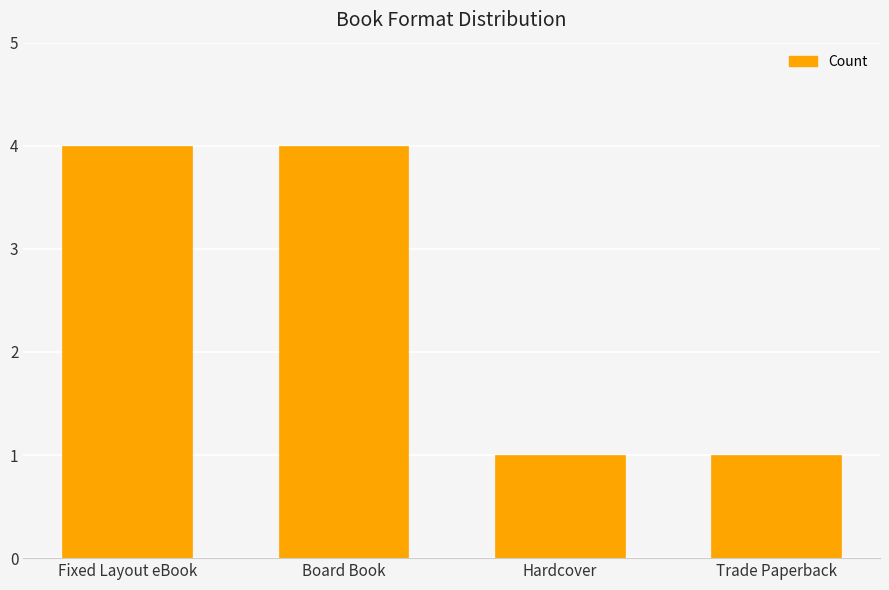

What is the ratio of the value at Hardcover to the value at Trade Paperback?

1.0